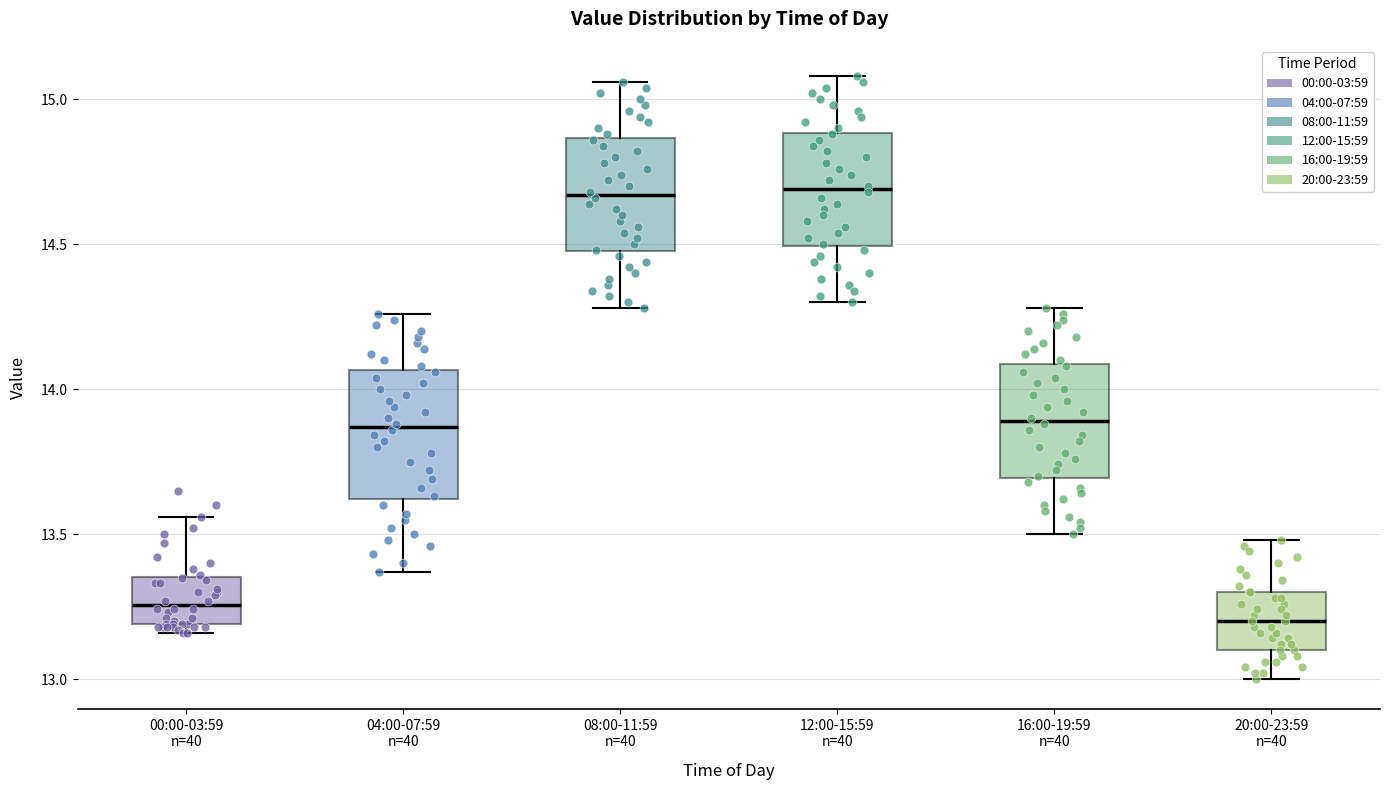

Which box is the tallest, from its lower edge to its upper edge?

04:00-07:59 n=40